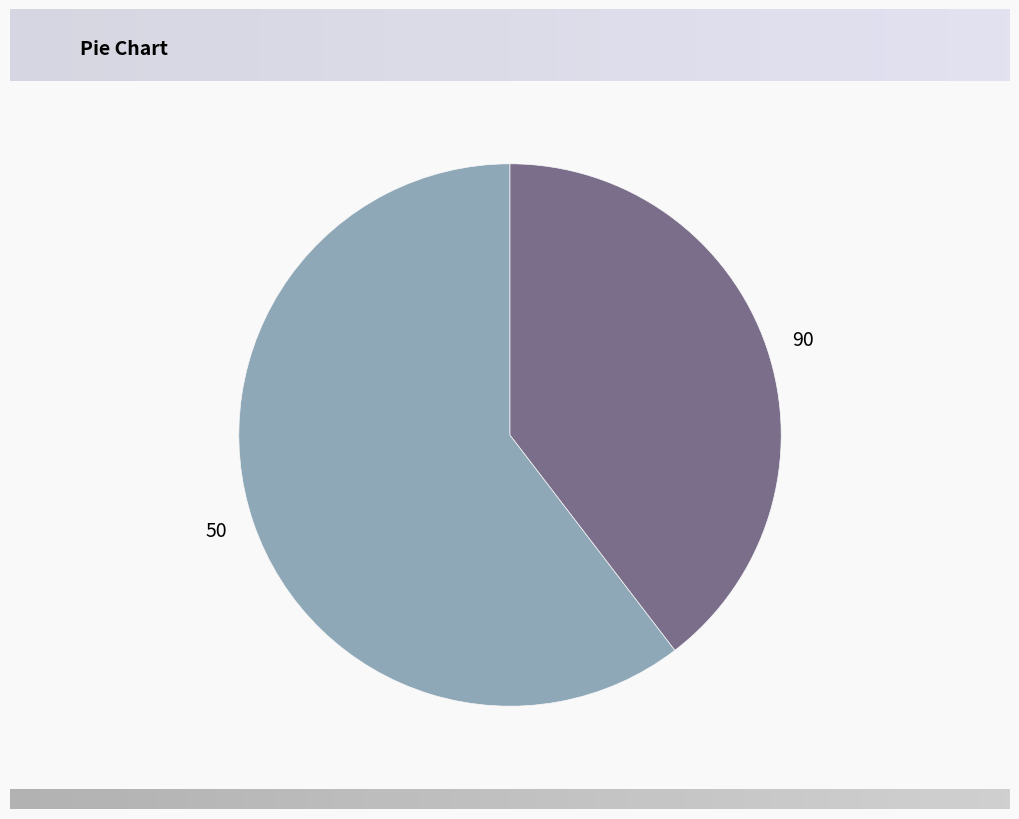

How many segments does this pie chart have?

2